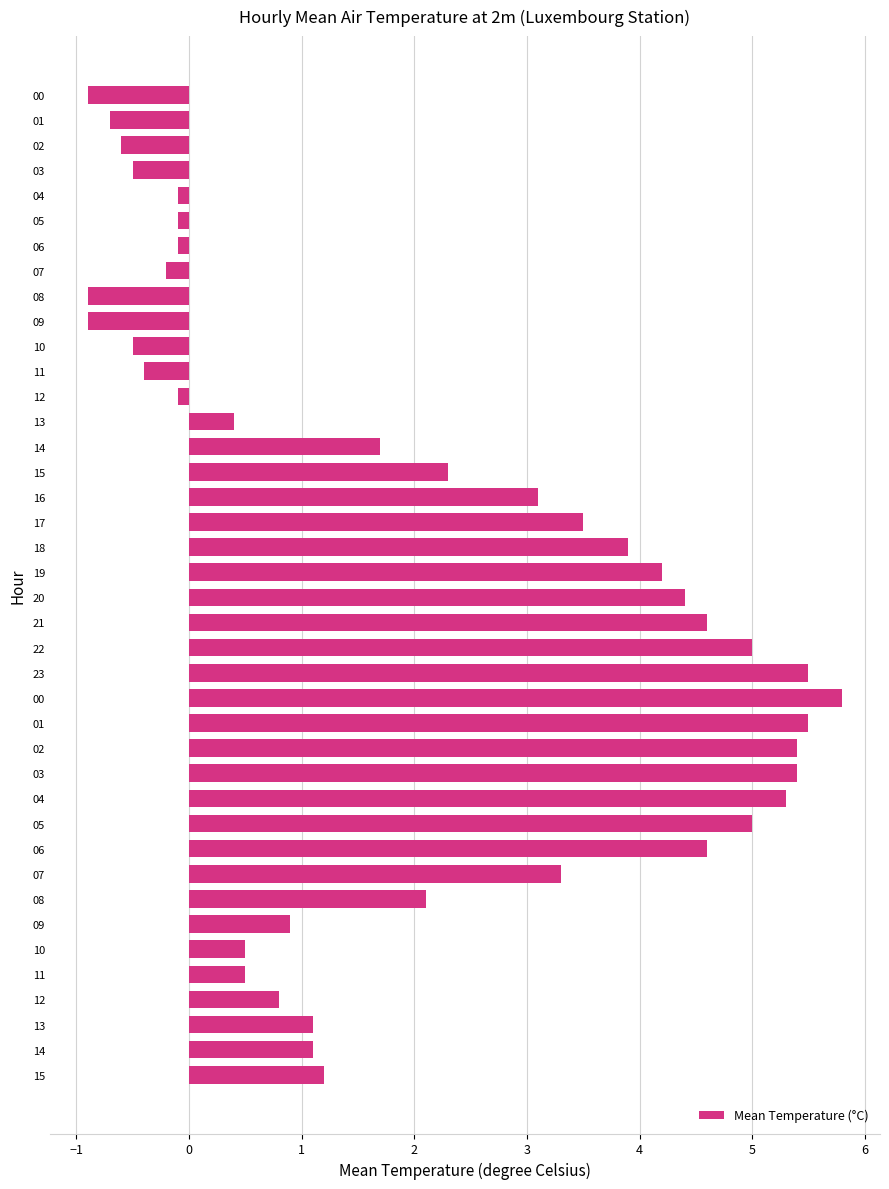

How many bars are there in total?

40